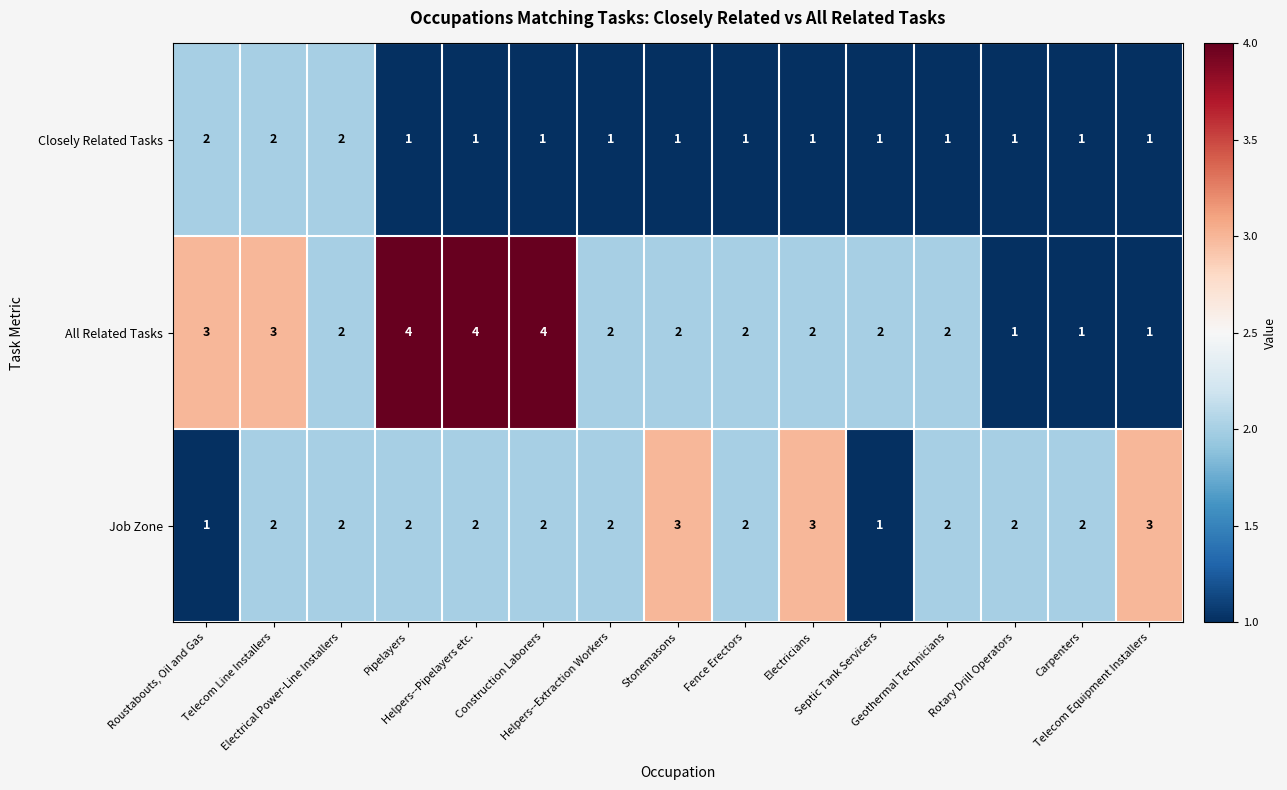

Which series has the widest spread of values?

All Related Tasks